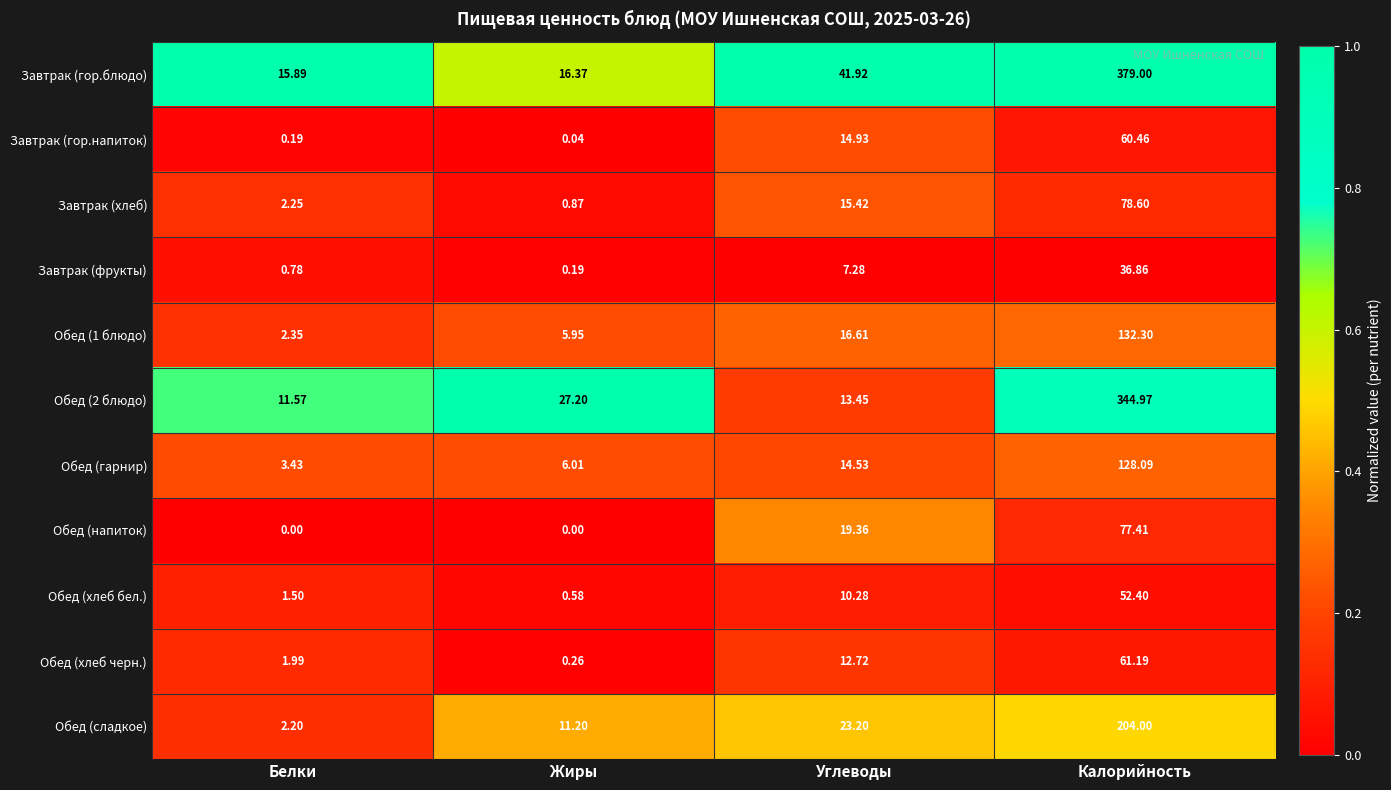

Rank the series by their maximum value, from lowest to highest.

Завтрак (фрукты), Обед (хлеб бел.), Завтрак (гор.напиток), Обед (хлеб черн.), Обед (напиток), Завтрак (хлеб), Обед (гарнир), Обед (1 блюдо), Обед (сладкое), Обед (2 блюдо), Завтрак (гор.блюдо)